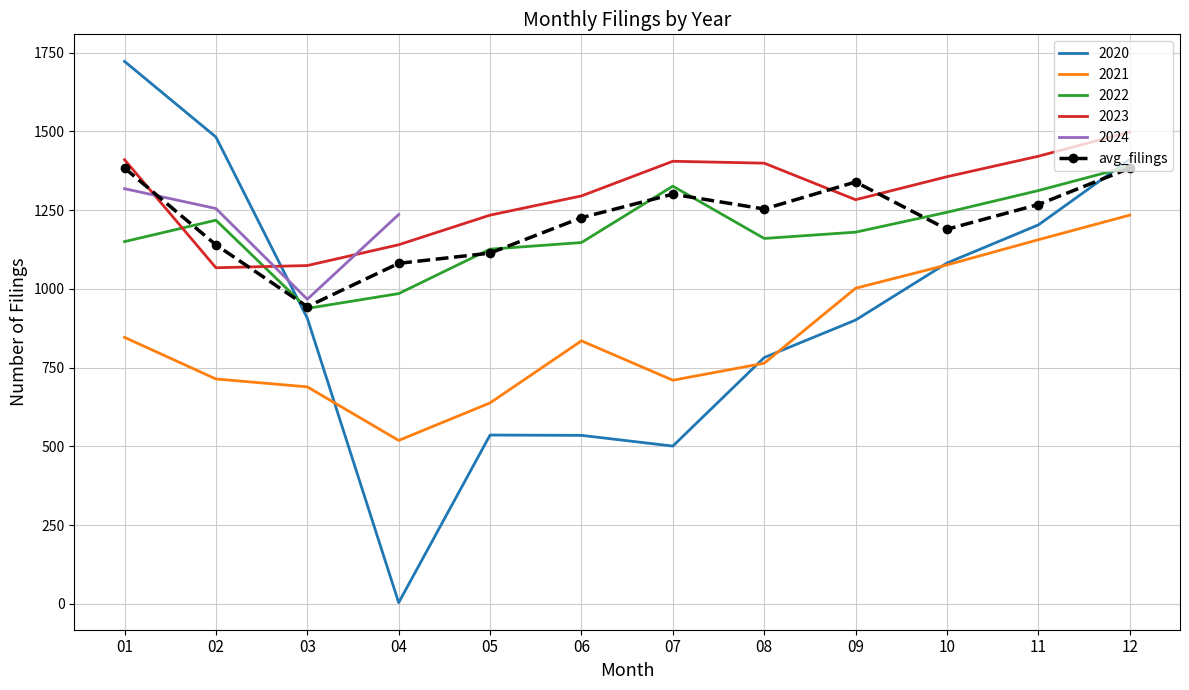

What is the greatest value displayed?

1383.5